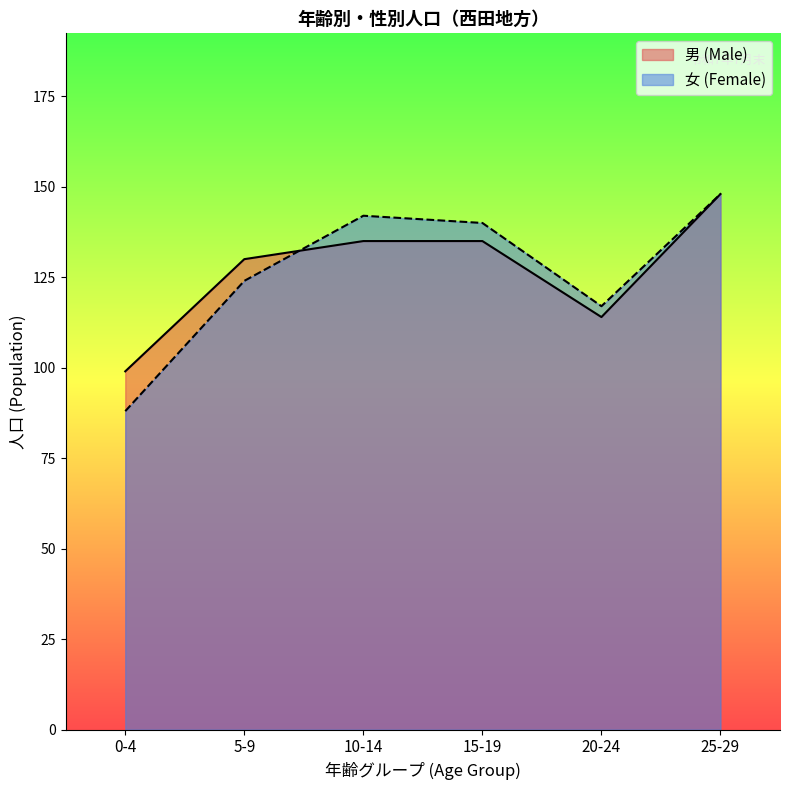

The 女 (Female) series shows 30 at 25-29. True or false?

False